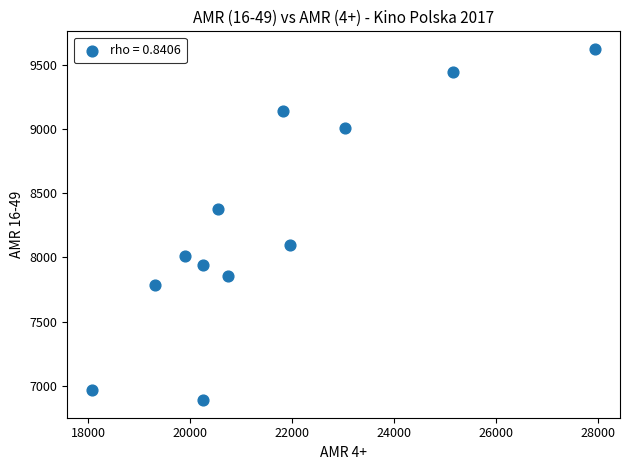

What Y value in the scatter plot is closest to 8256?

8379